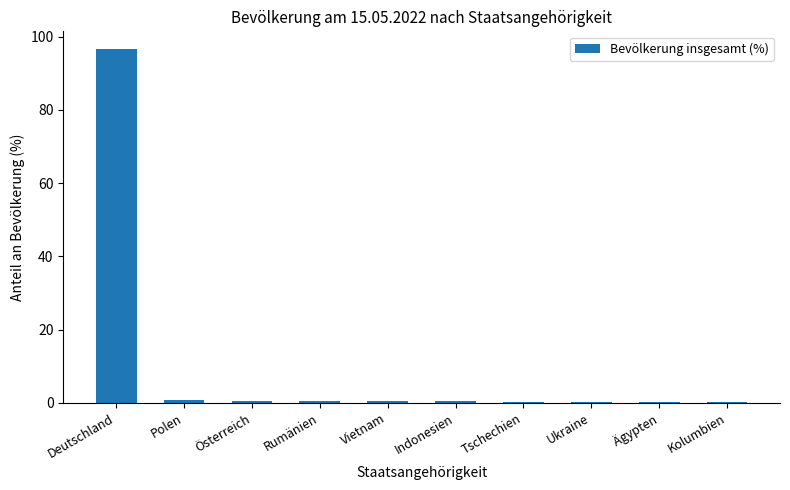

Which has a higher value, Ägypten or Deutschland?

Deutschland